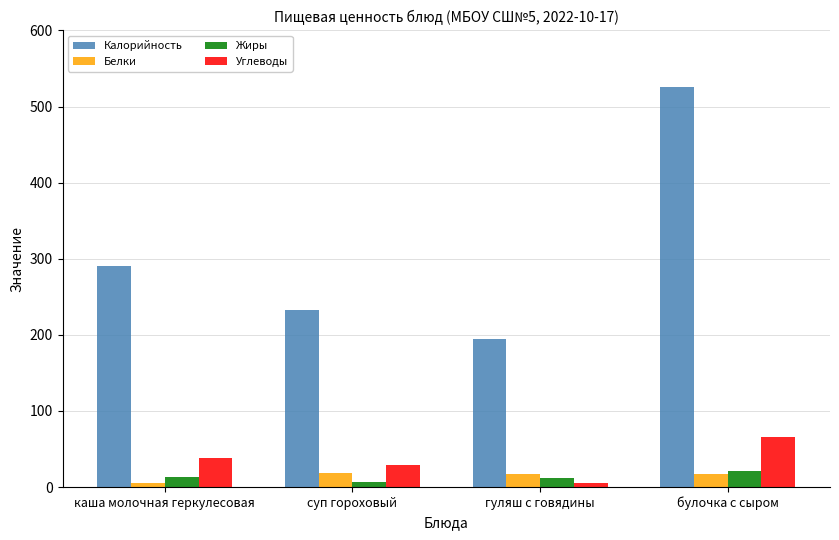

What is the maximum value for Углеводы?

65.2